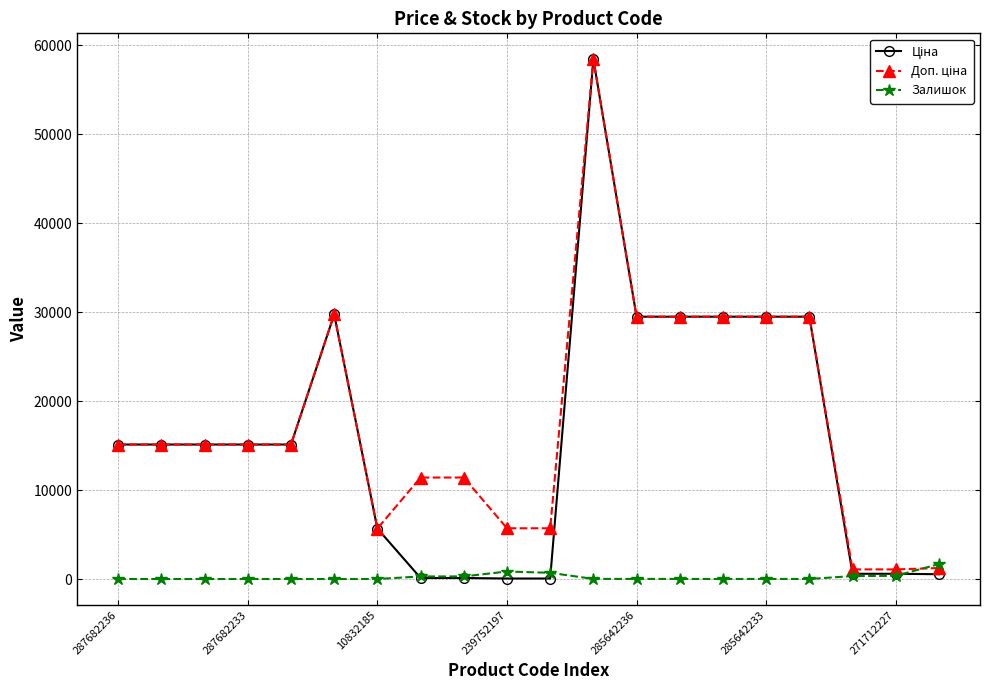

What is the greatest value displayed?

58426.5